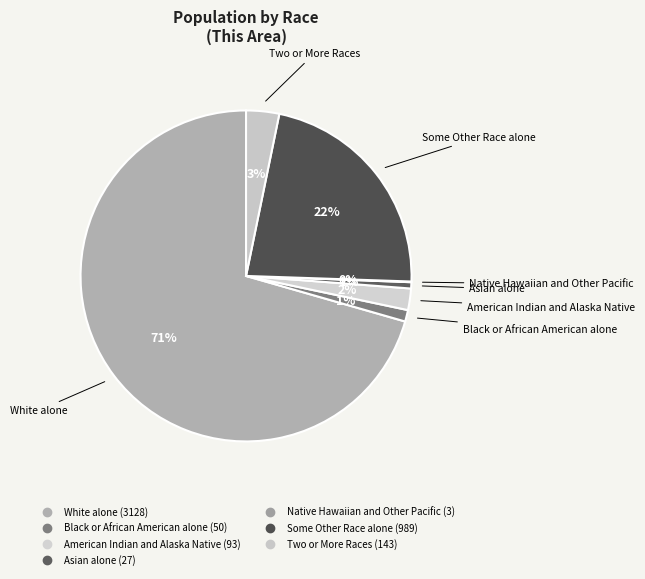

To the nearest percent, what is the average slice percentage?

14%